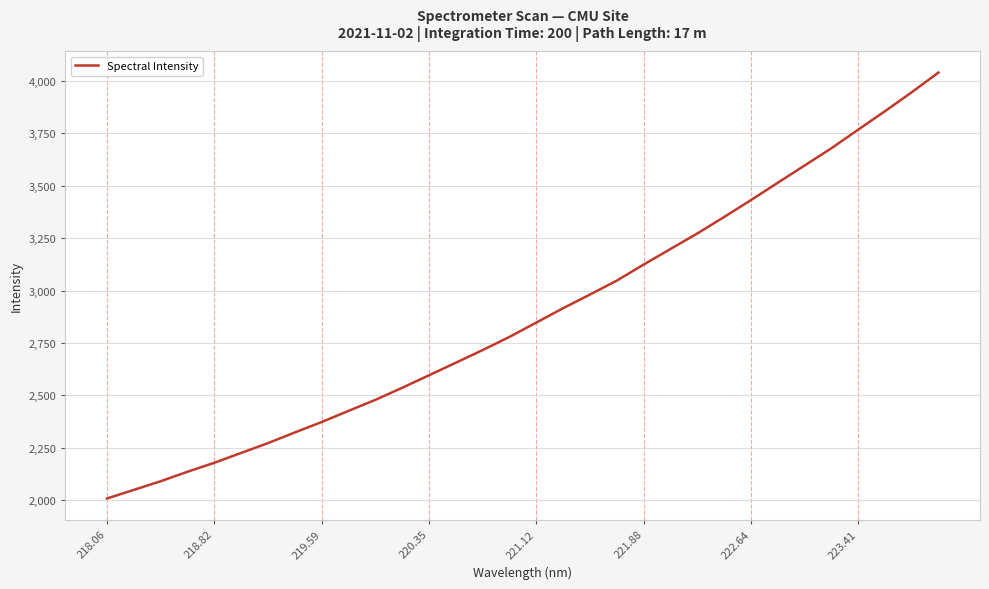

Does the chart have visible grid lines?

Yes